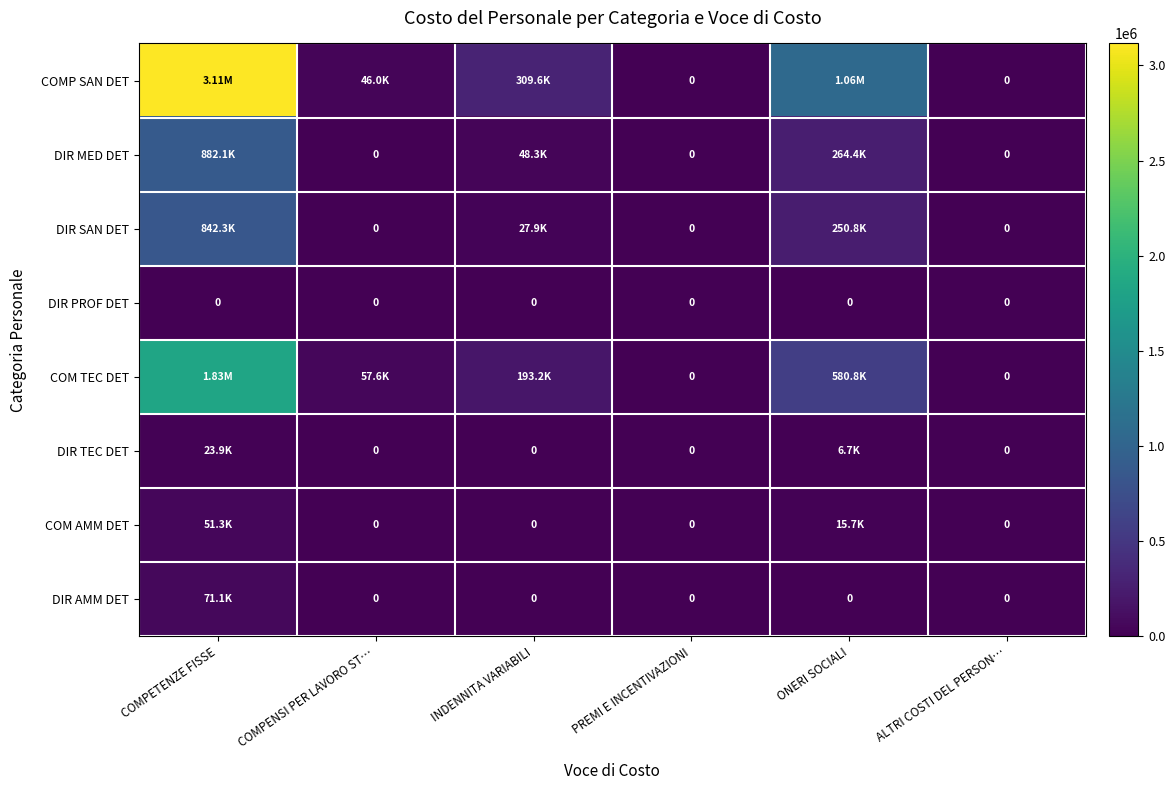

Which series has the largest total across all categories?

COMP SAN DET